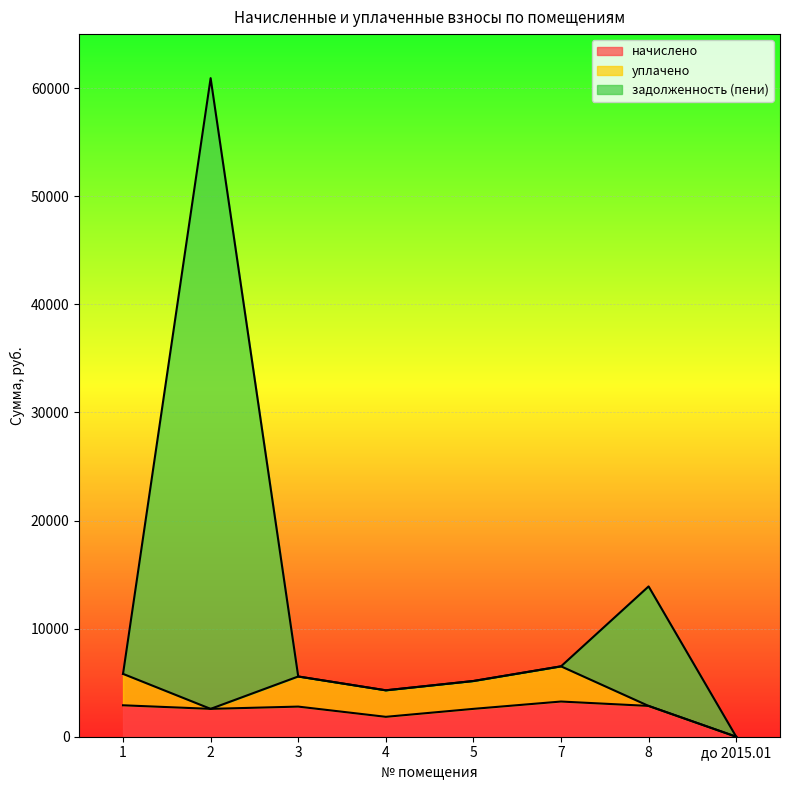

At which category is the sum across all series the highest?

2